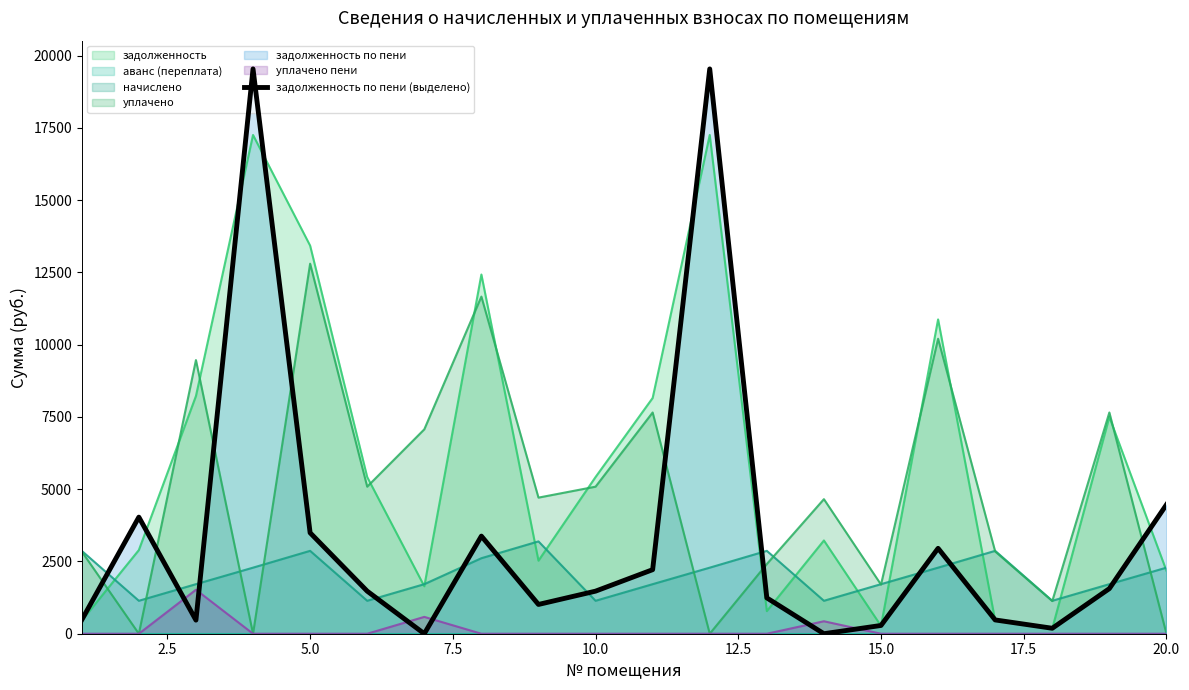

What is the sum of all values?

68287.1